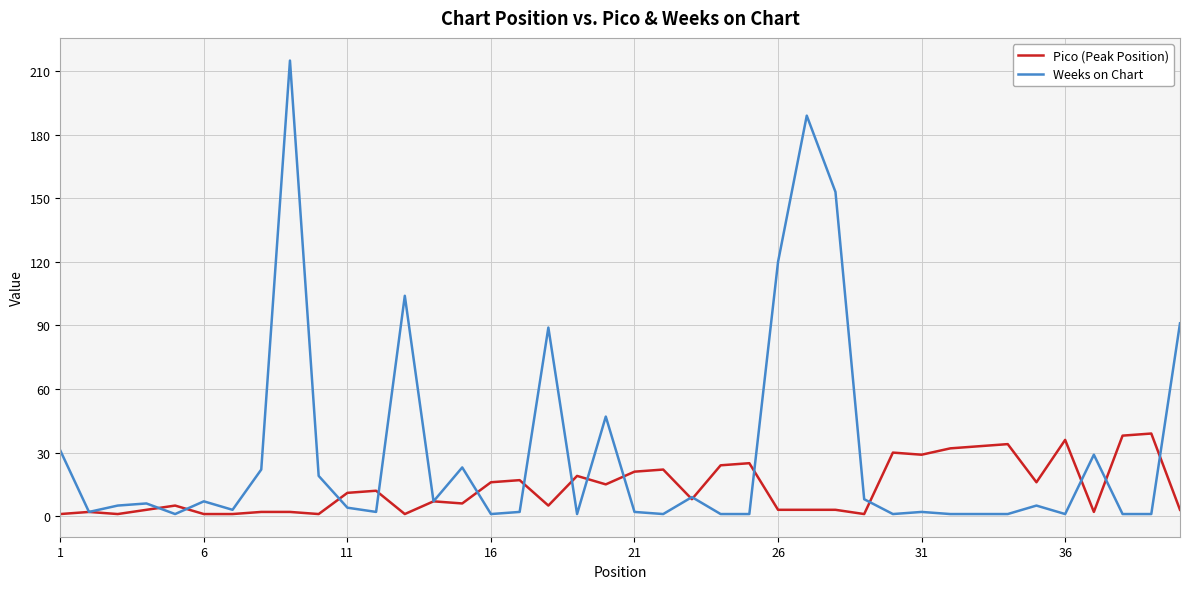

Rank the series by their maximum value, from lowest to highest.

Pico (Peak Position), Weeks on Chart